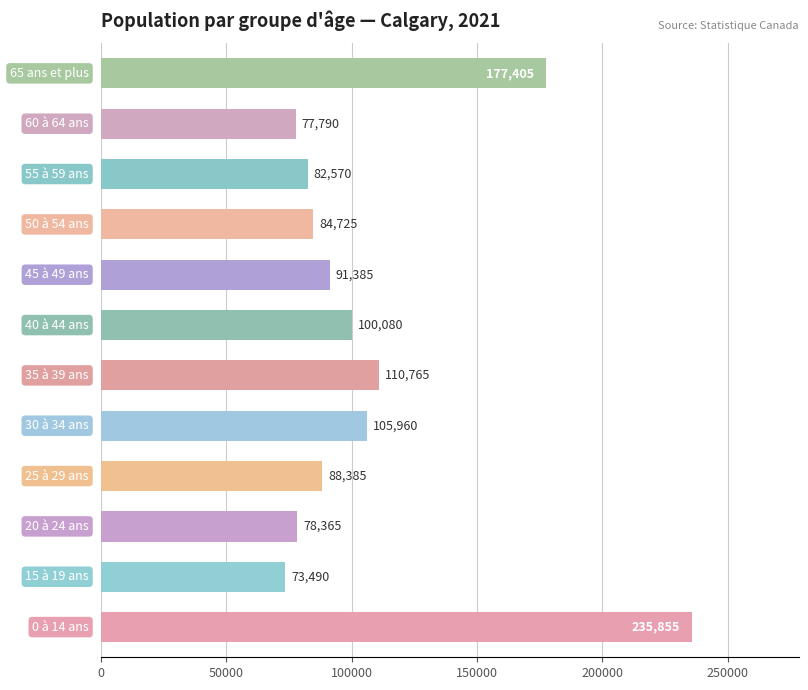

What is the smallest value displayed?

73490